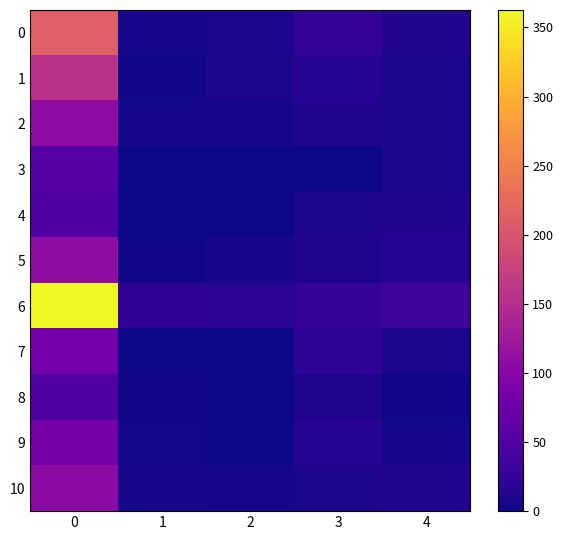

At 3, list the series in order from smallest to largest.

3, 10, 4, 8, 5, 2, 9, 1, 7, 6, 0